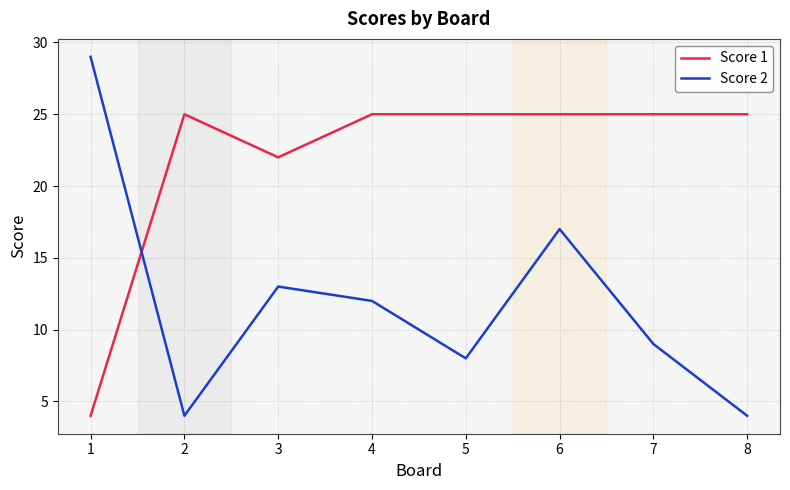

What value does the Score 1 series have at 3, to the nearest 10?

20